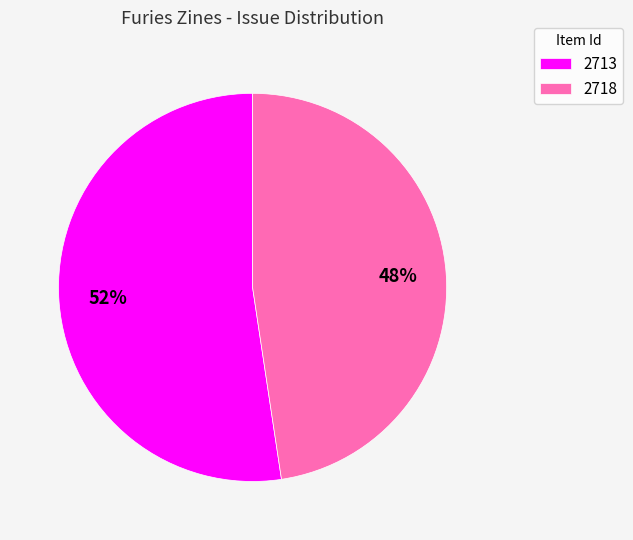

The 2713 slice represents 60% of the pie. True or false?

False